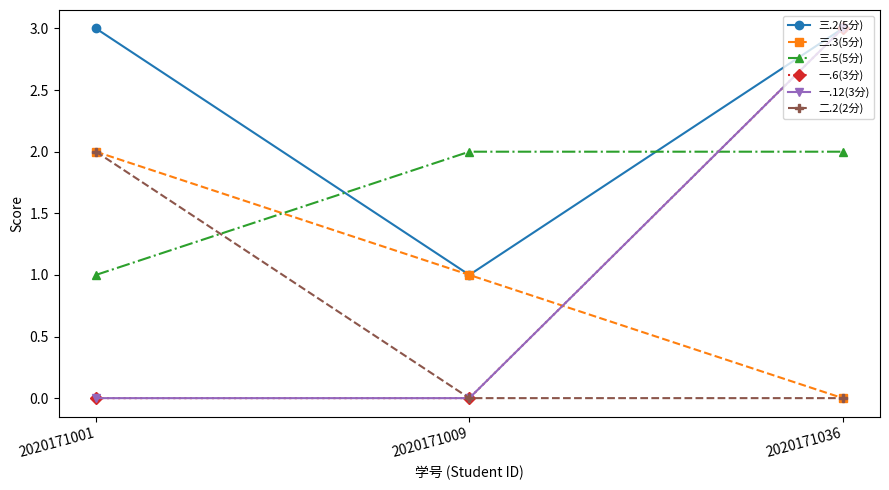

Is this an area chart (filled region under the line)?

No